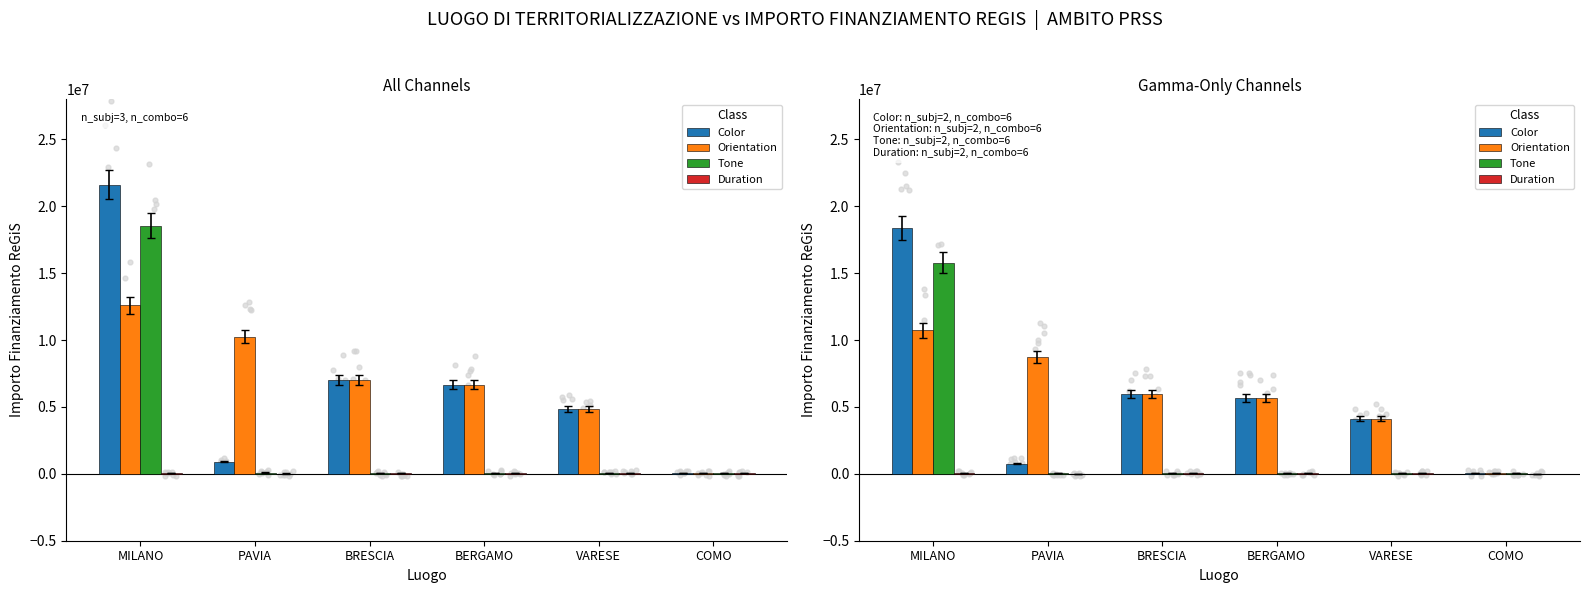

Which series reaches the maximum Y coordinate?

Color